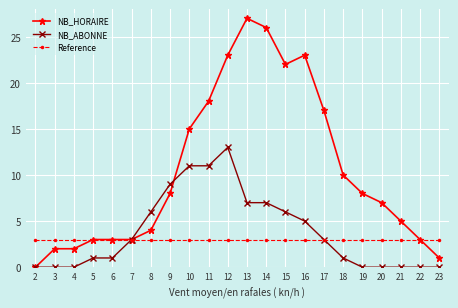

True or false: NB_ABONNE has more than 0 points higher than both neighbors.

True